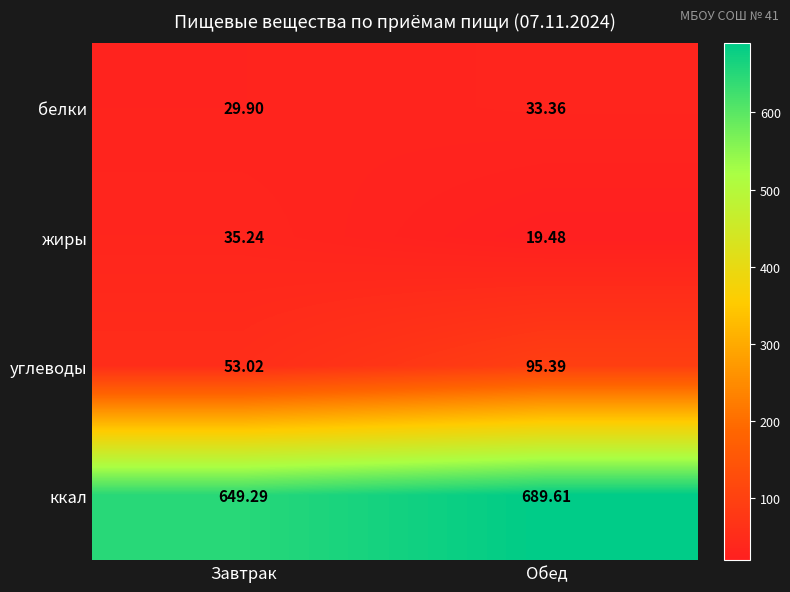

At which category is the sum across all series the highest?

Обед